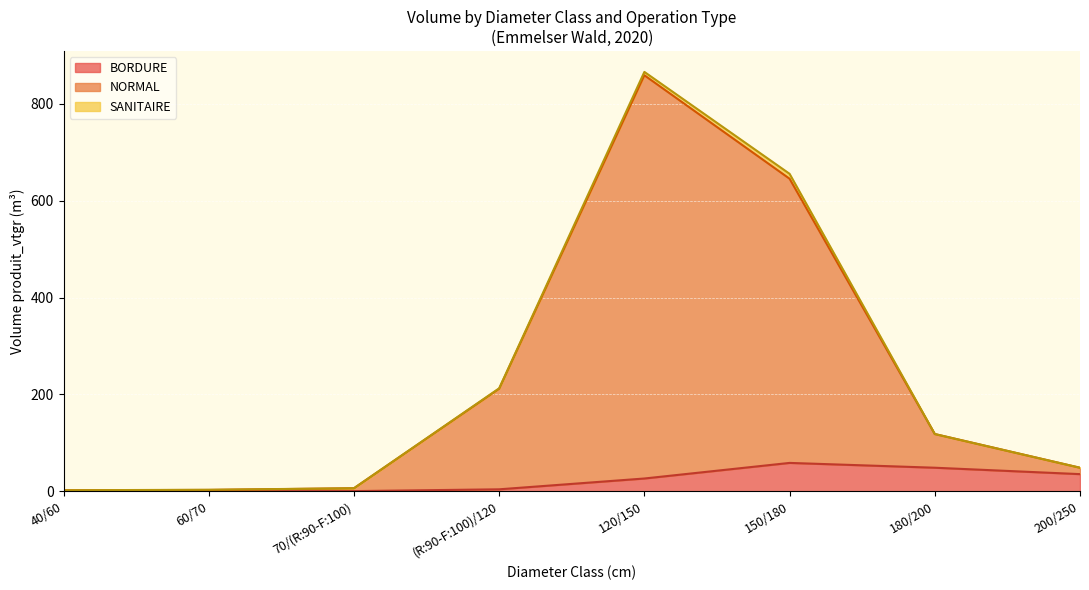

What is the maximum value for BORDURE?

58.7